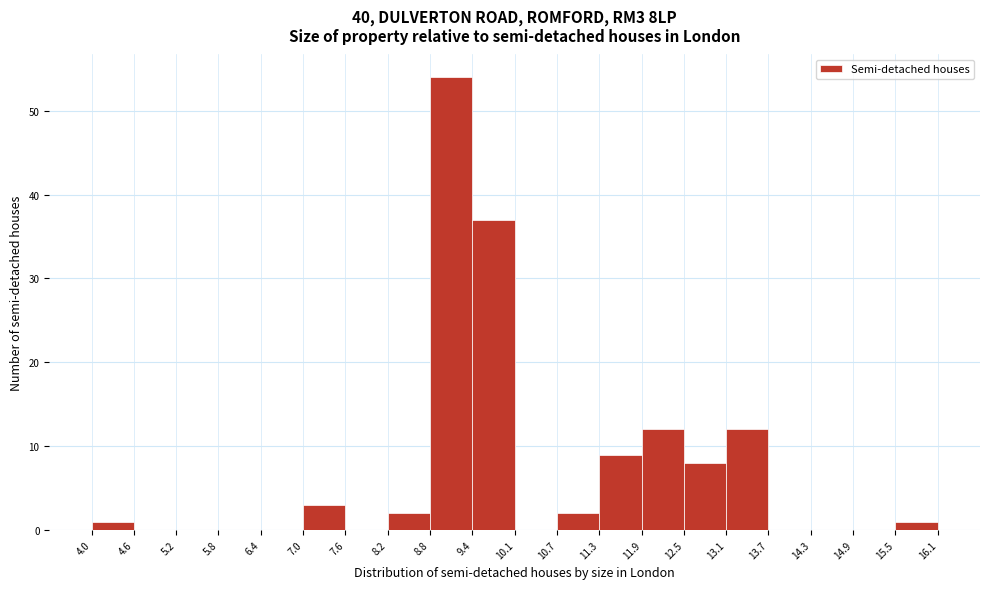

Reading left to right, list every bar in this chart as the range it spans on the x-axis followed by its height. The values are not printed on the chart, so give them approximately, as read against the axis.

4.0 to 4.6: 1
4.6 to 5.2: 0
5.2 to 5.8: 0
5.8 to 6.4: 0
6.4 to 7.0: 0
7.0 to 7.6: 3
7.6 to 8.2: 0
8.2 to 8.8: 2
8.8 to 9.4: 54
9.4 to 10.1: 37
10.1 to 10.7: 0
10.7 to 11.3: 2
11.3 to 11.9: 9
11.9 to 12.5: 12
12.5 to 13.1: 8
13.1 to 13.7: 12
13.7 to 14.3: 0
14.3 to 14.9: 0
14.9 to 15.5: 0
15.5 to 16.1: 1